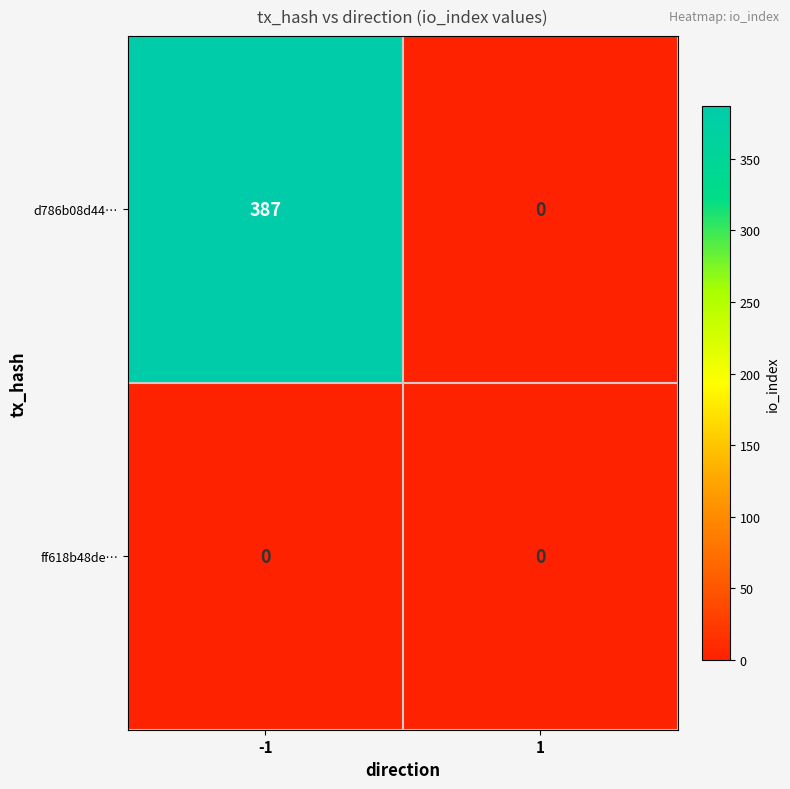

Rank the series by their maximum value, from highest to lowest.

d786b08d44…, ff618b48de…